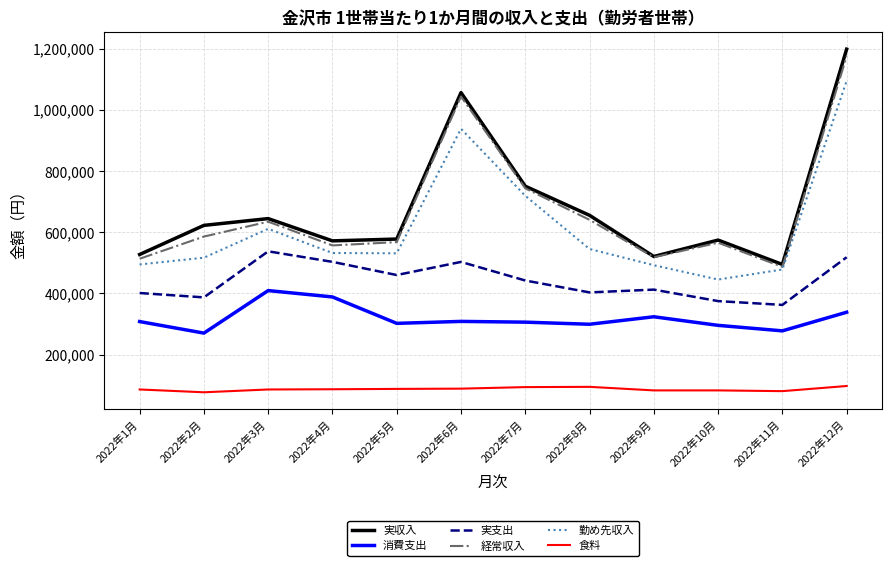

What is the maximum value shown in the chart?

1198285